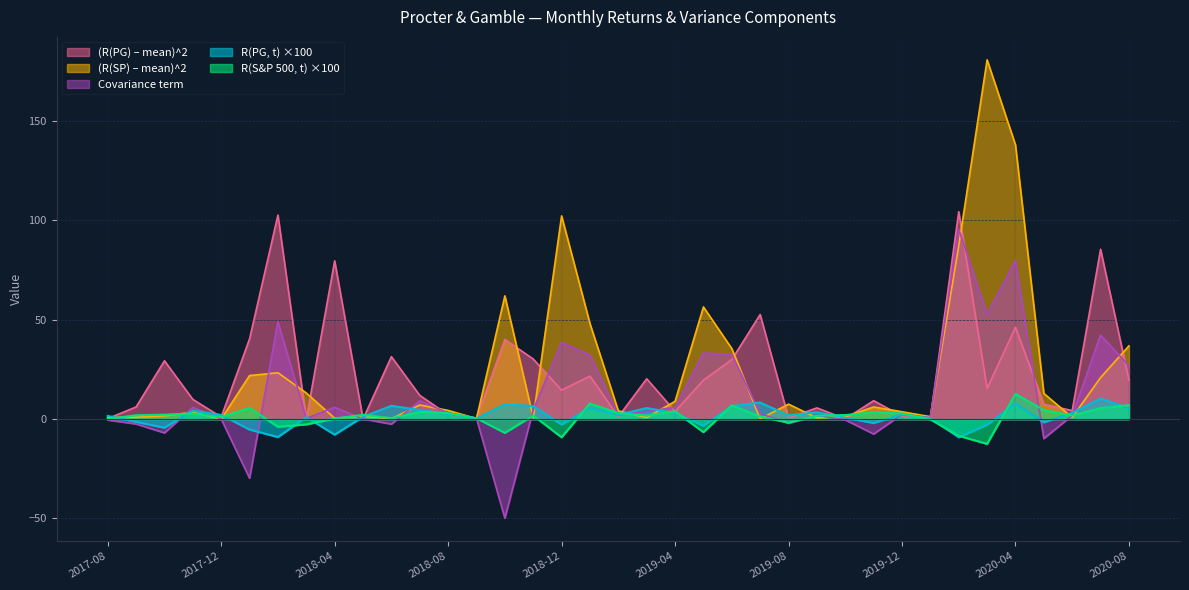

How many data points in R(PG, t) are above 2?

19